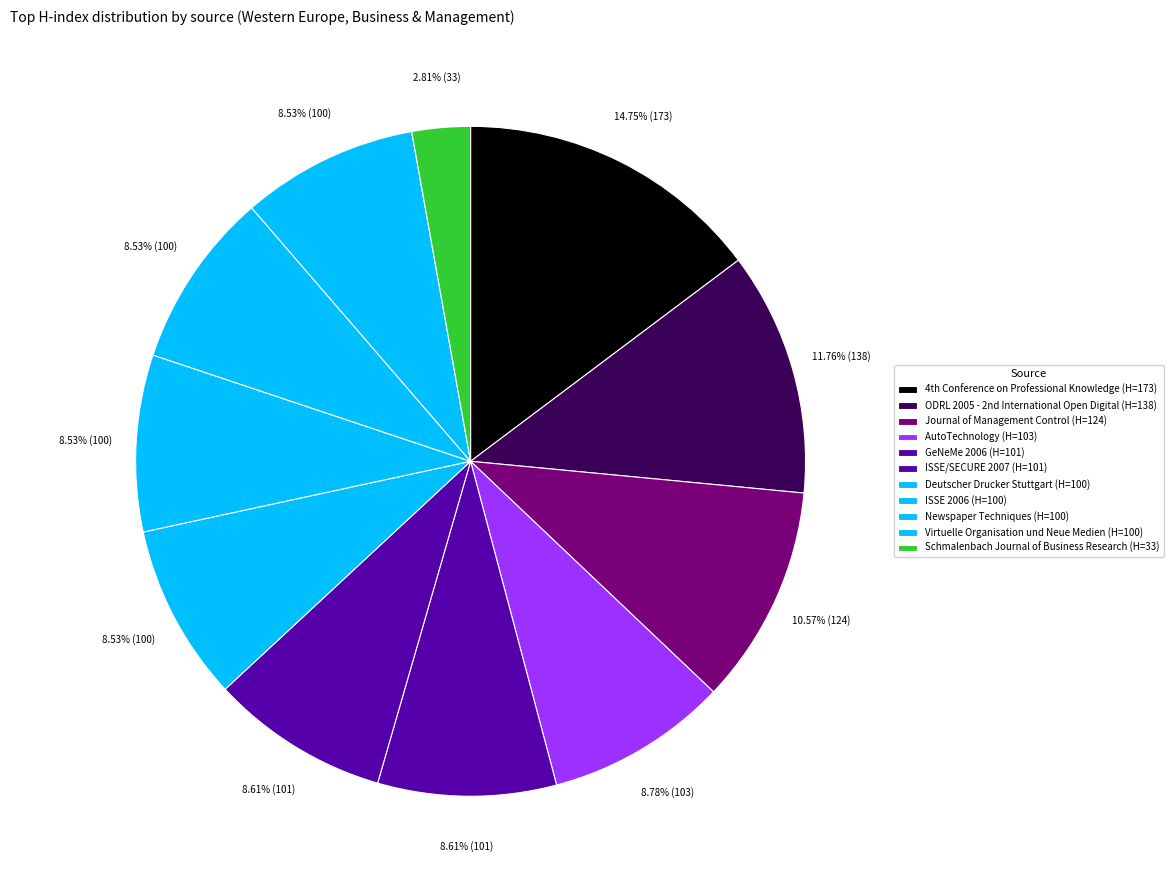

Count the number of slices in the pie.

11